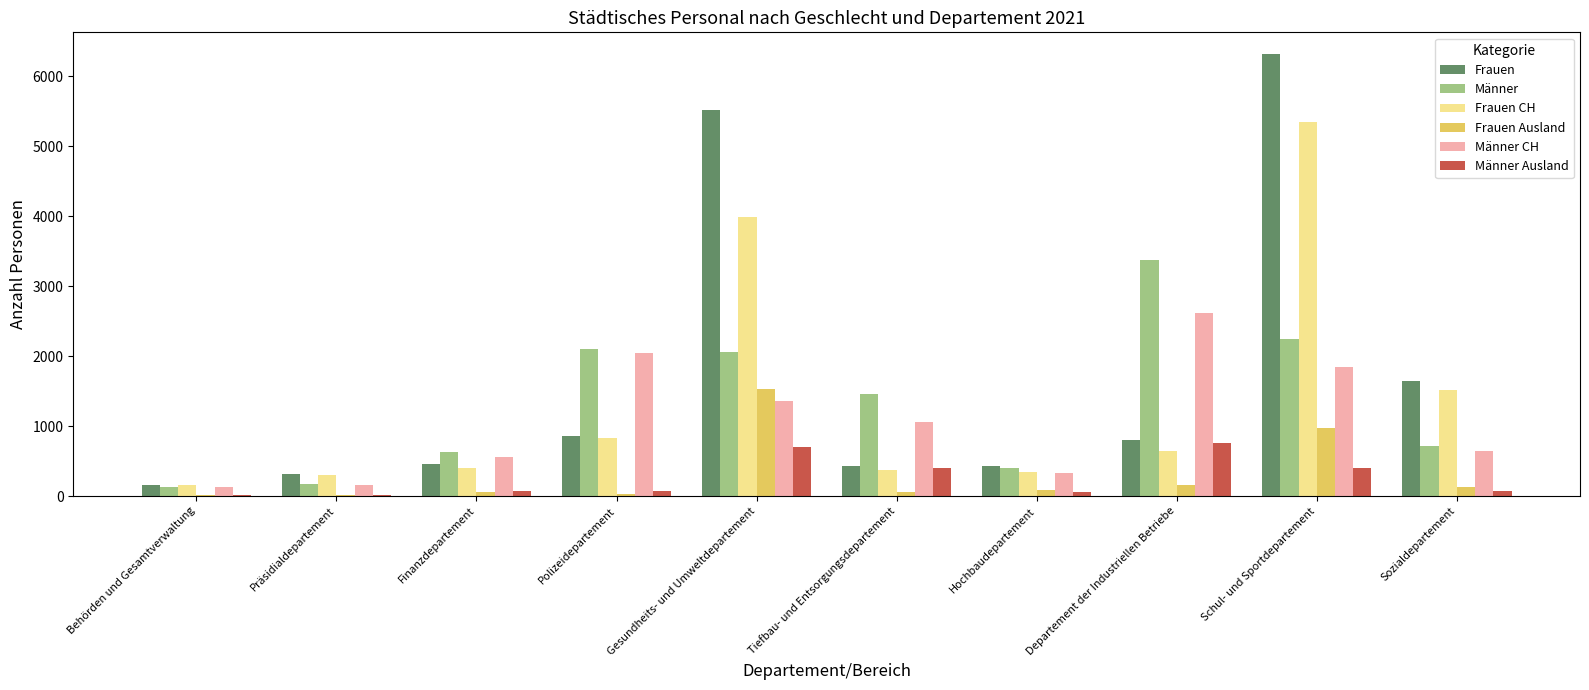

Which category has the highest value in the Männer series?

Departement der Industriellen Betriebe